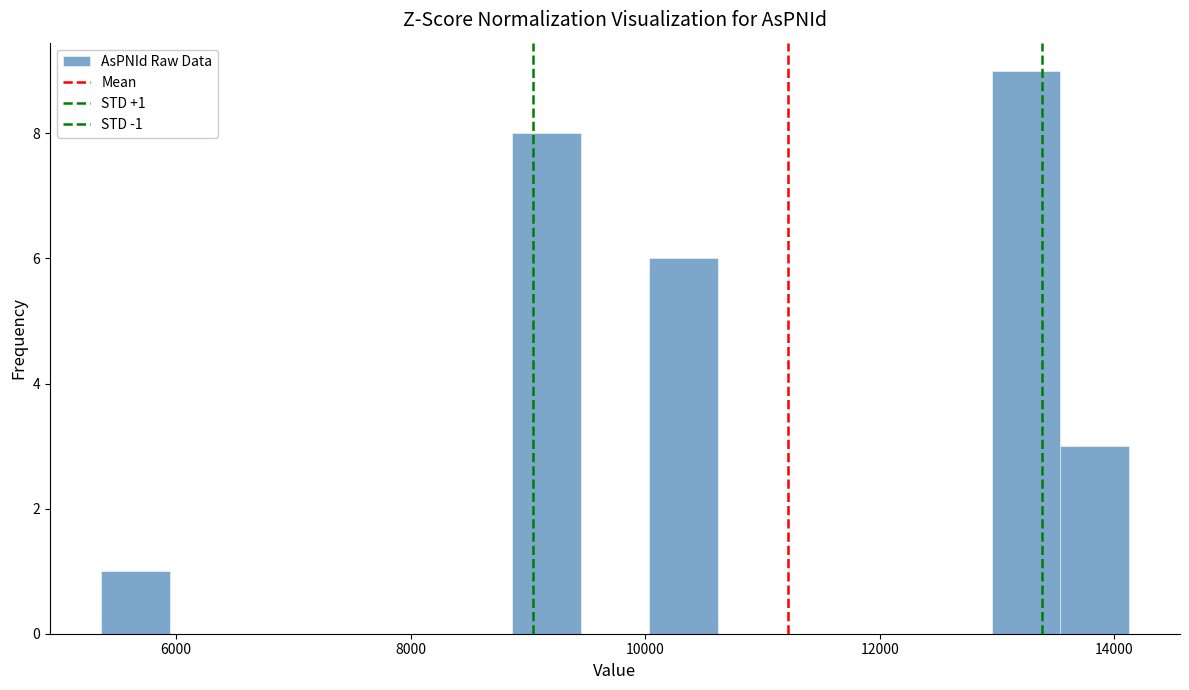

Read against the x-axis, roughly where is the centre of the tallest bar?

13200